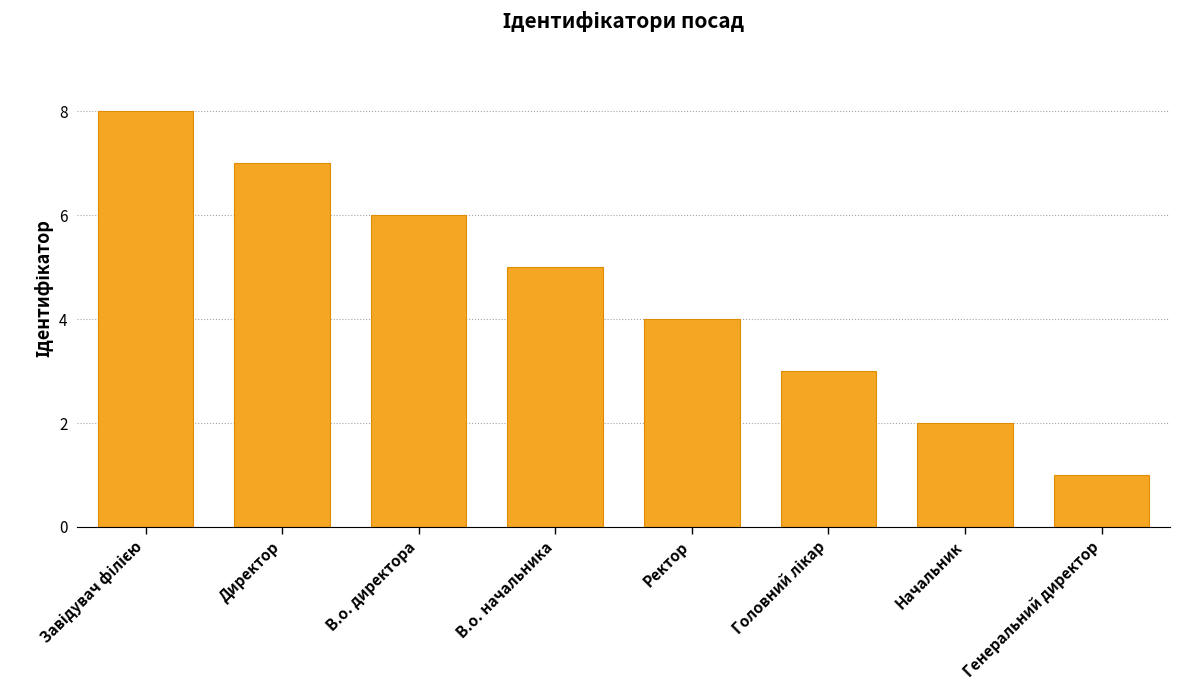

What position from the left is В.о. начальника?

4